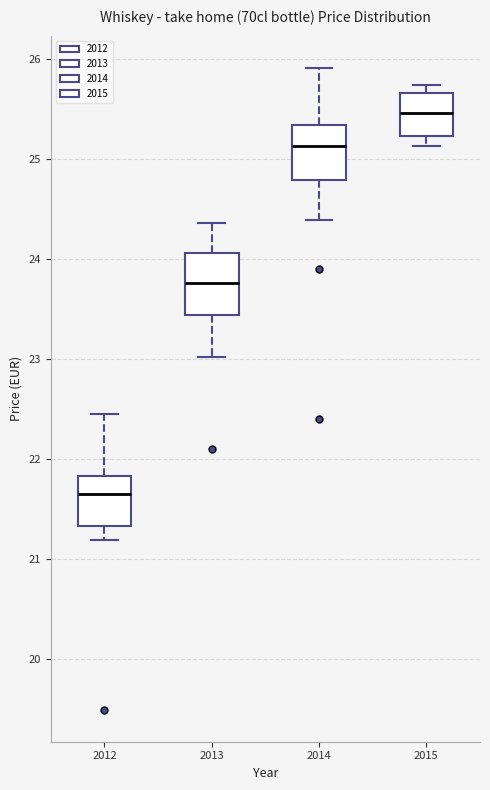

Where does the median line of the box at x = 2015 sit on the y-axis? The values are not printed on the chart, so give them approximately, as read against the axis.

25.5